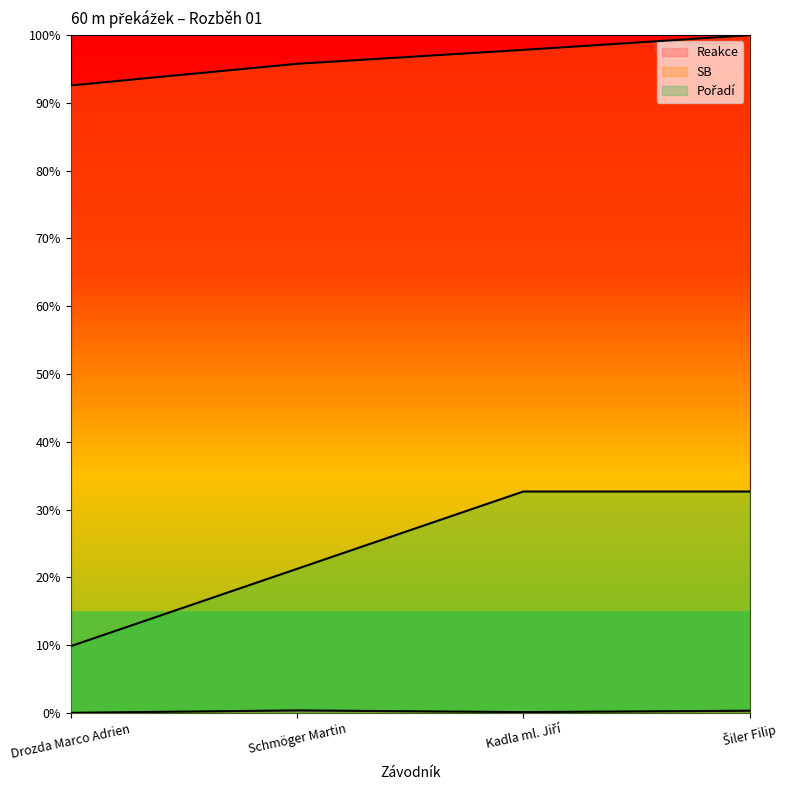

Reading left to right, extract all data points from this chart.

Reakce: Drozda Marco Adrien=0.0	Schmöger Martin=0.0	Kadla ml. Jiří=0.0	Šiler Filip=0.0
SB: Drozda Marco Adrien=0.9	Schmöger Martin=1.0	Kadla ml. Jiří=1.0	Šiler Filip=1.0
Pořadí: Drozda Marco Adrien=0.1	Schmöger Martin=0.2	Kadla ml. Jiří=0.3	Šiler Filip=0.3